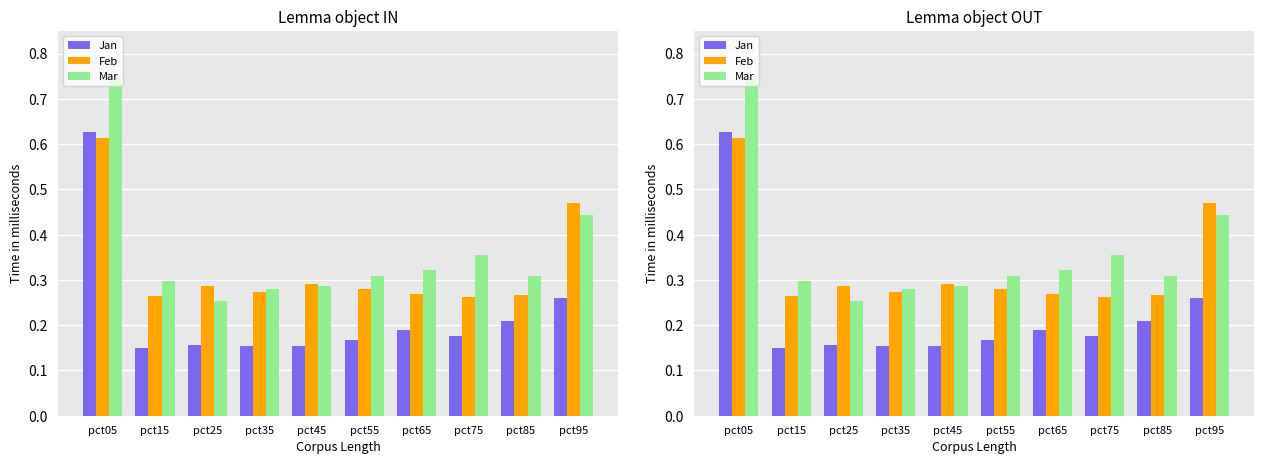

Which label corresponds to the smallest value in the chart?

pct15